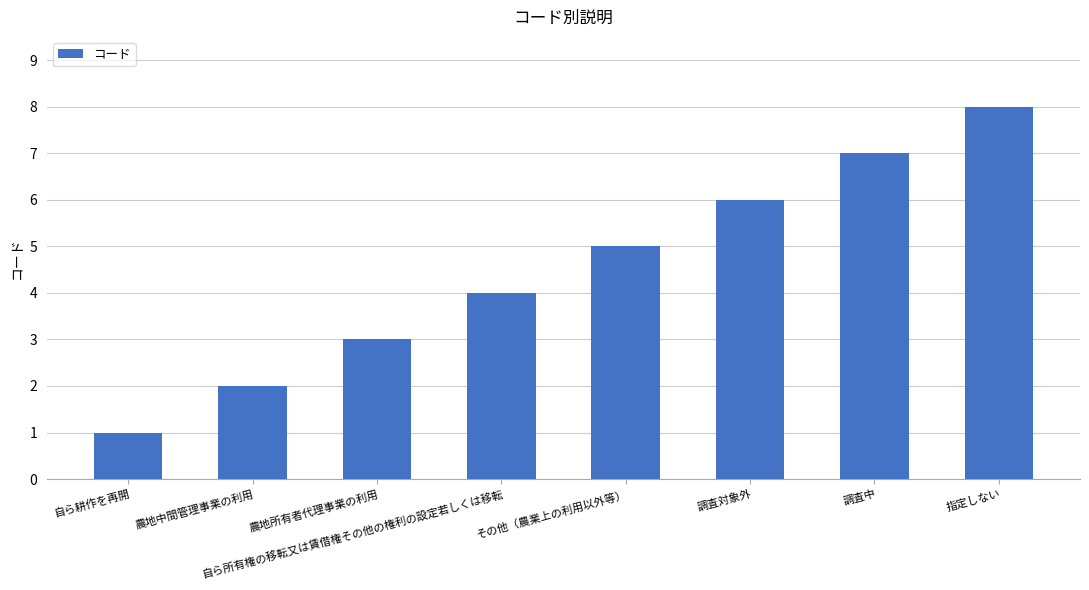

How many values are between 3 and 7?

5